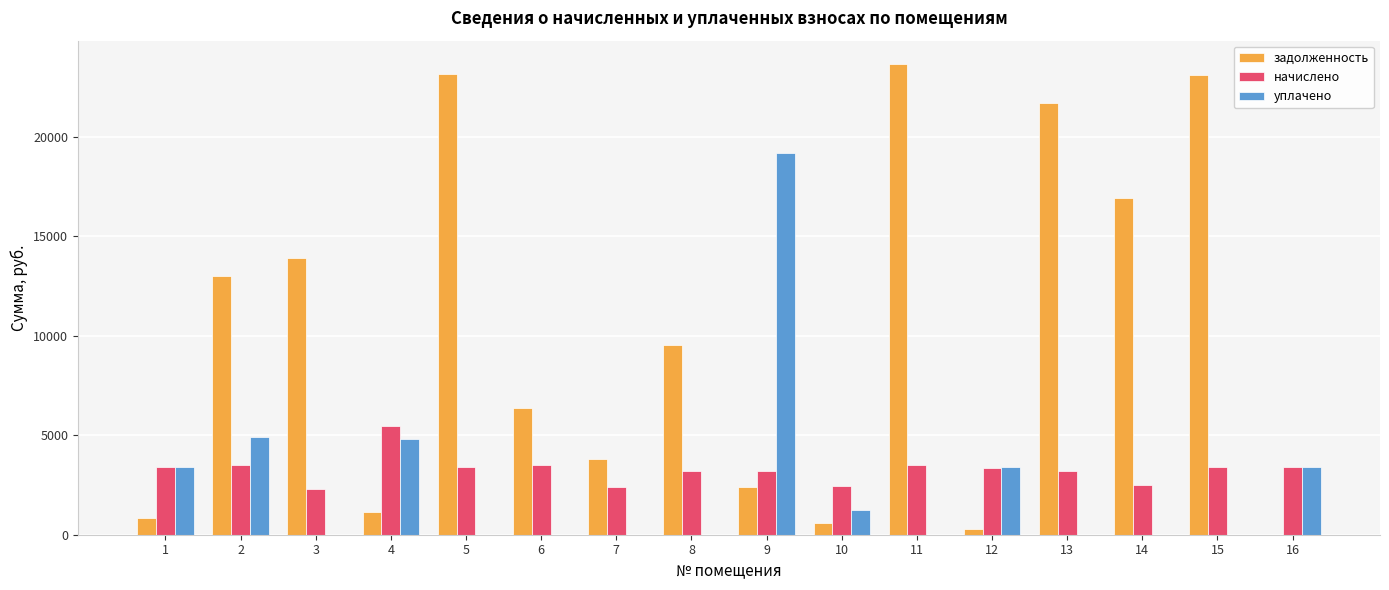

Which series has the largest range (max minus min)?

задолженность